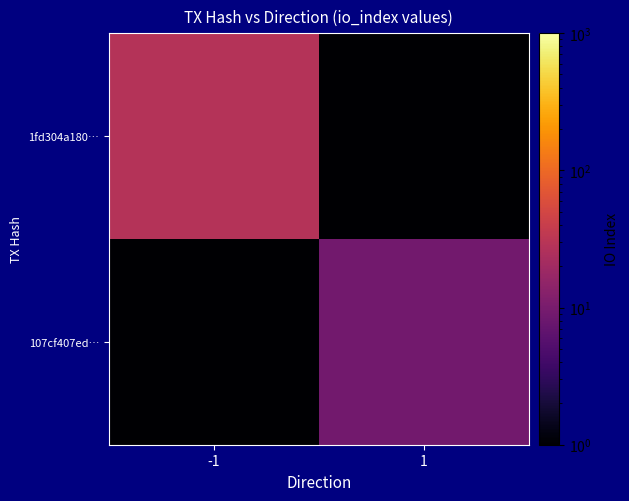

Which has a higher value, 1 or -1?

-1